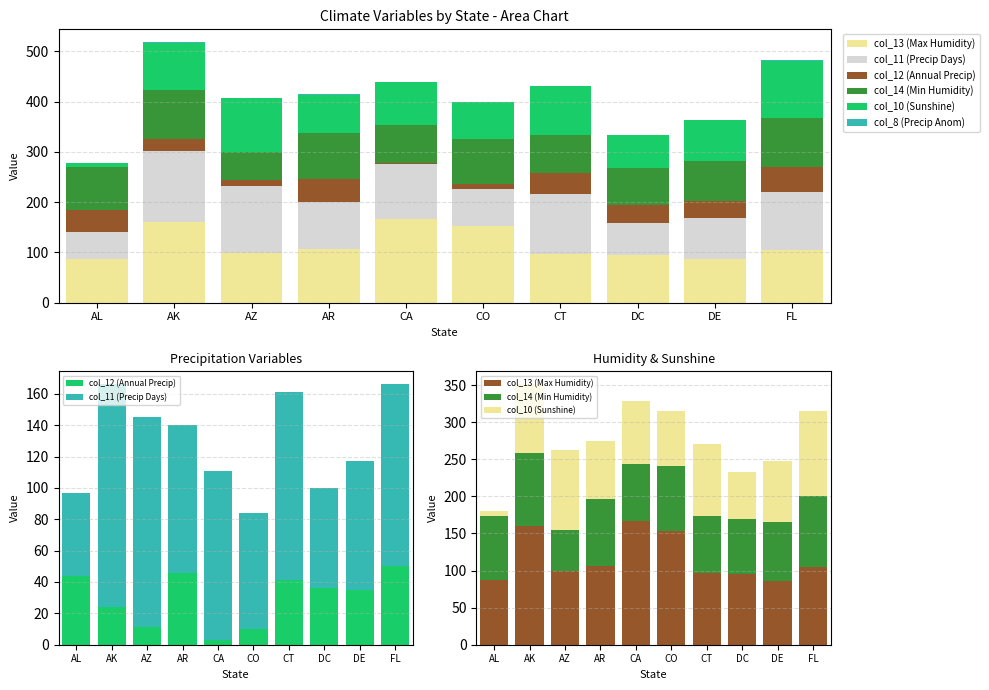

Which series has the largest range (max minus min)?

col_10 (Sunshine)